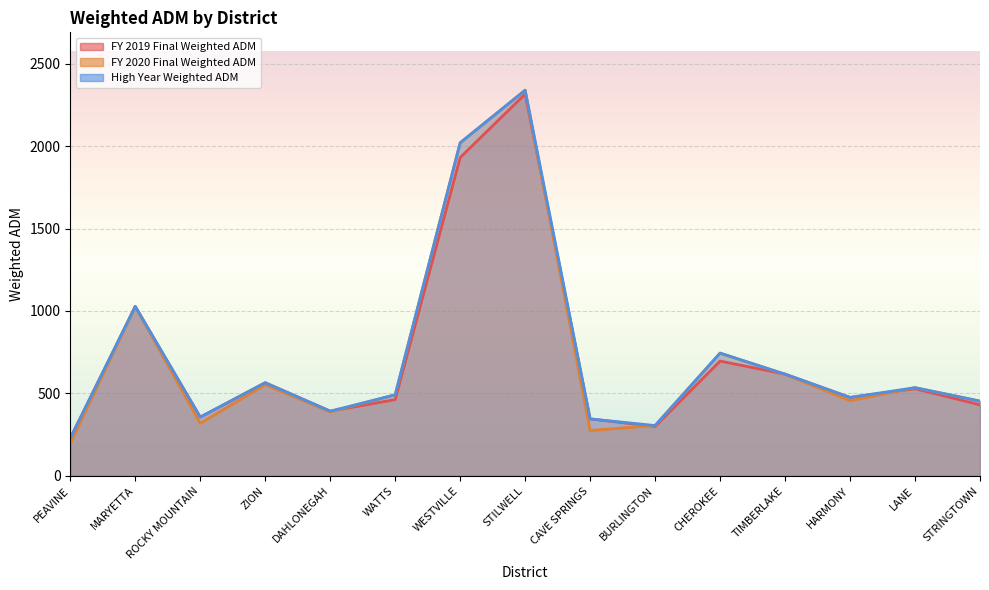

How many data points in High Year Weighted ADM are above 491?

8